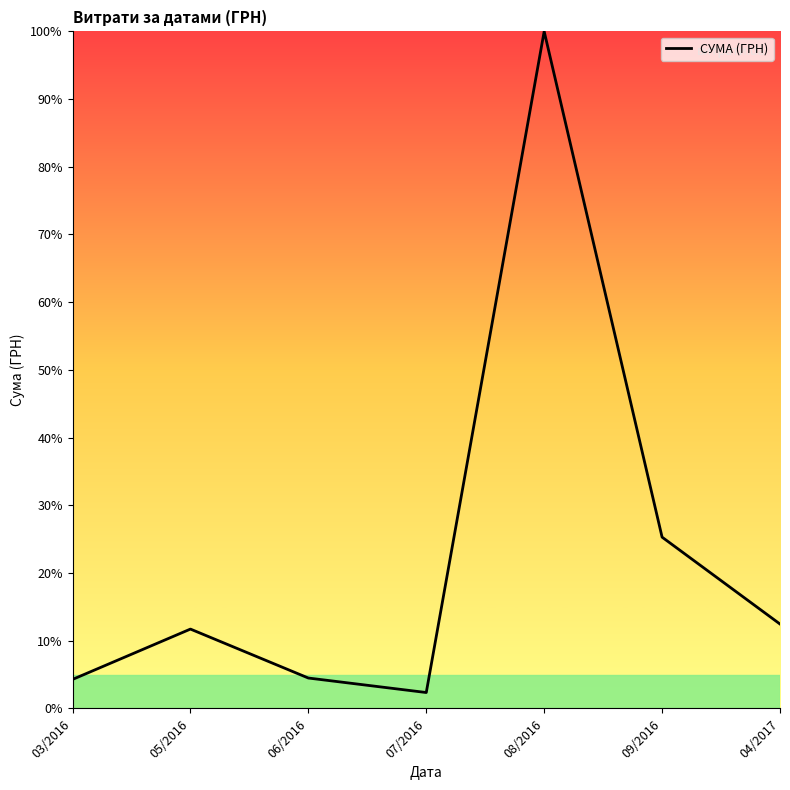

Which category has the lowest value across all series?

07/2016